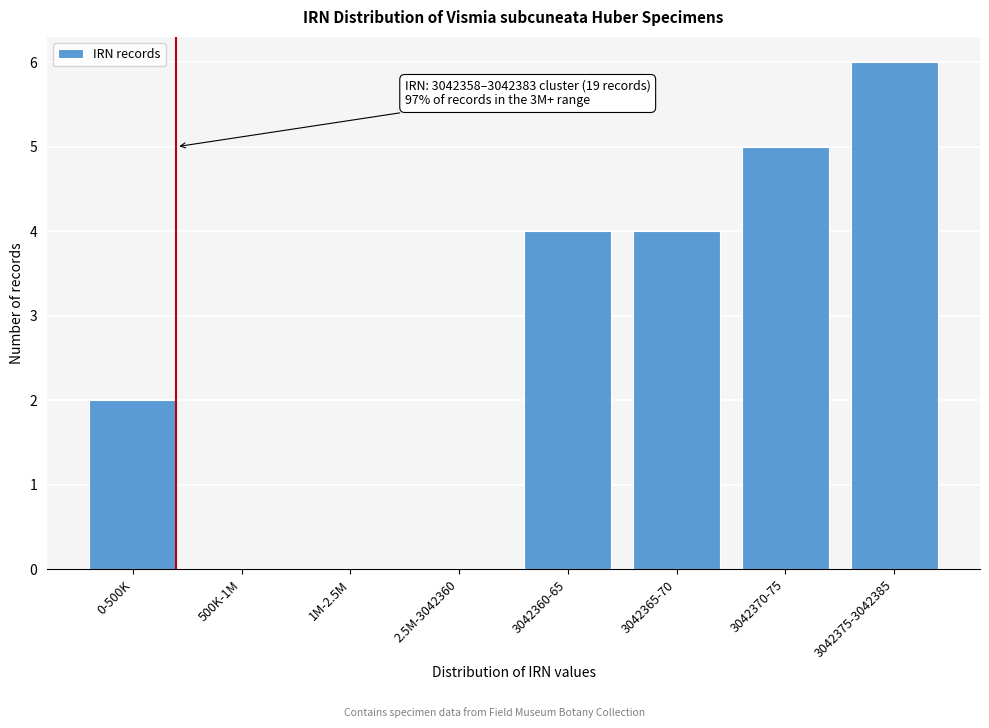

Reading right to left, what are all the values shown in this chart?

3042375-3042385=6	3042370-75=5	3042365-70=4	3042360-65=4	2.5M-3042360=0	1M-2.5M=0	500K-1M=0	0-500K=2